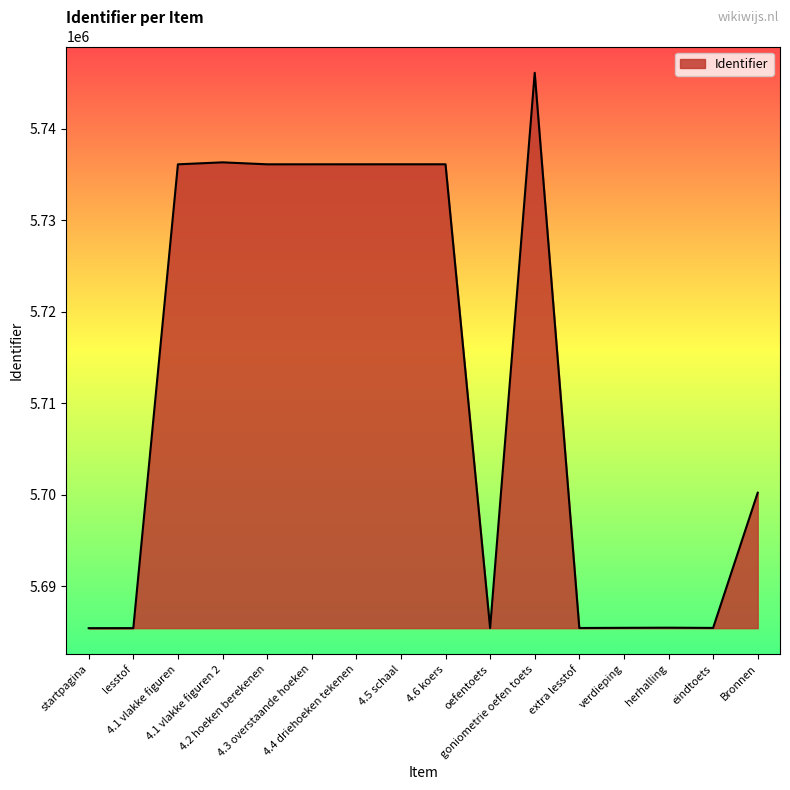

What is the difference between the maximum and minimum values?

60689